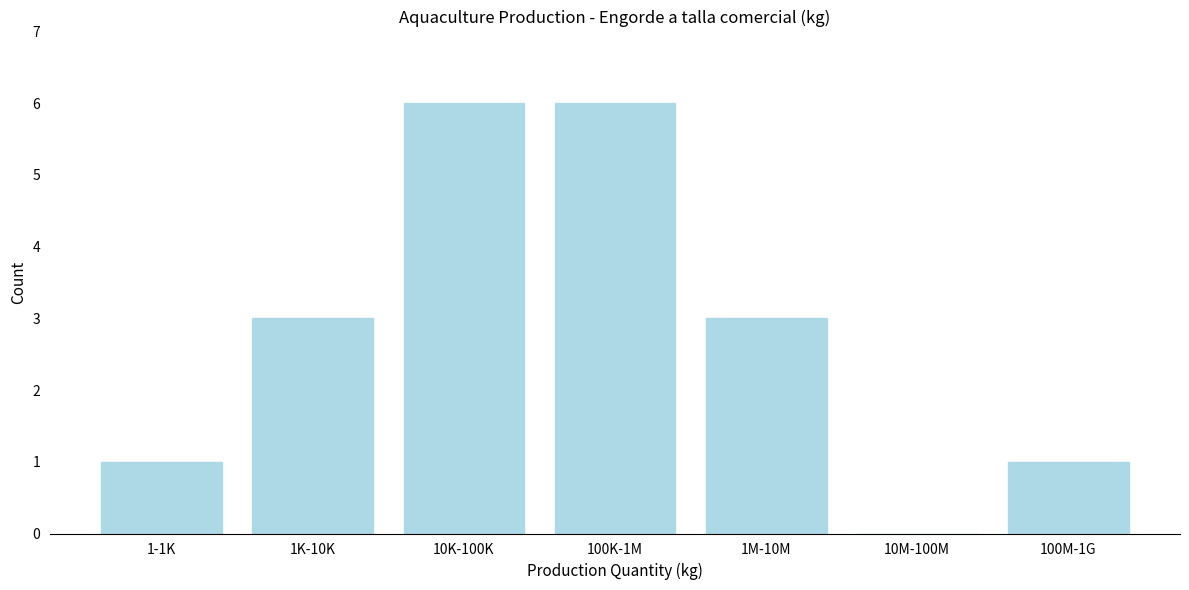

Reading left to right, list all the values displayed in this chart.

1-1K=1	1K-10K=3	10K-100K=6	100K-1M=6	1M-10M=3	10M-100M=0	100M-1G=1